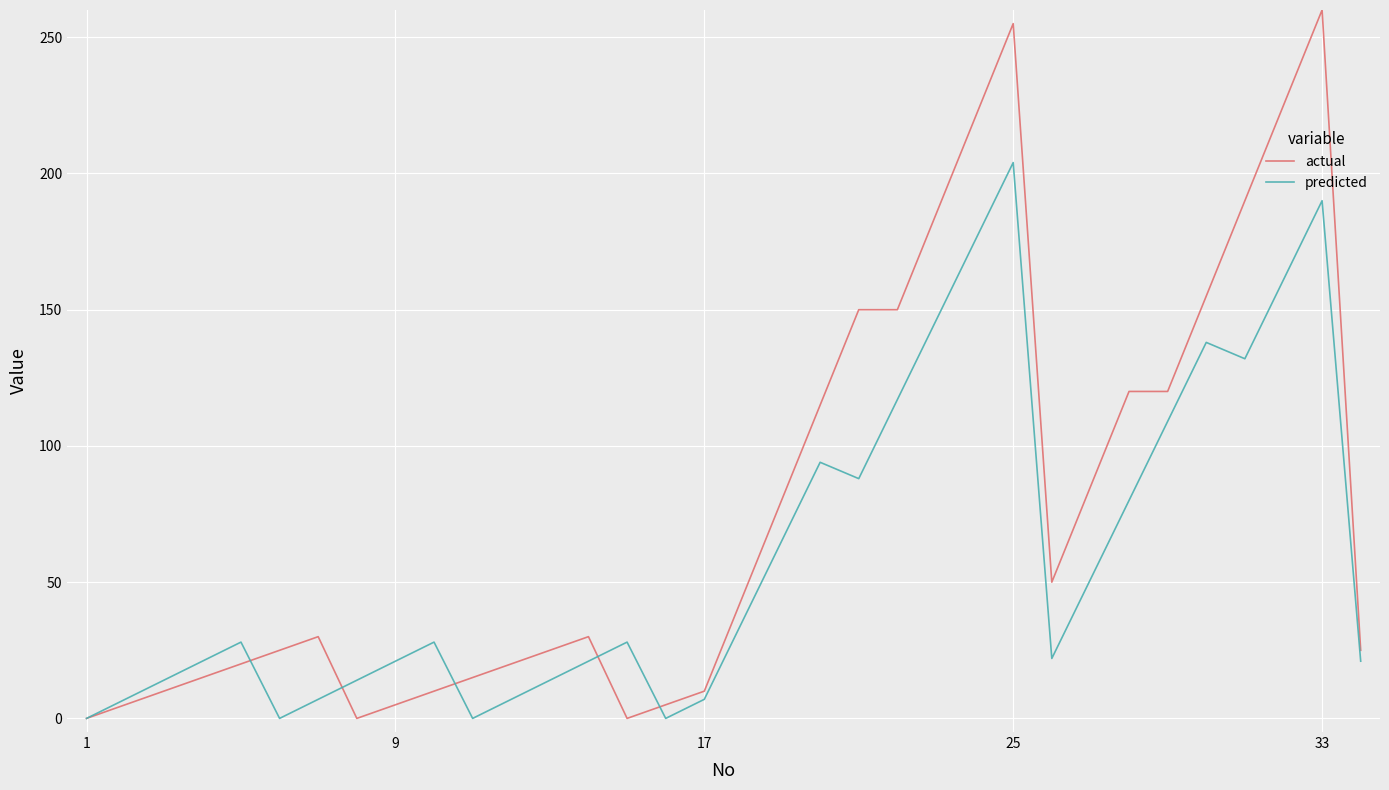

What is the average value of the actual series?

78